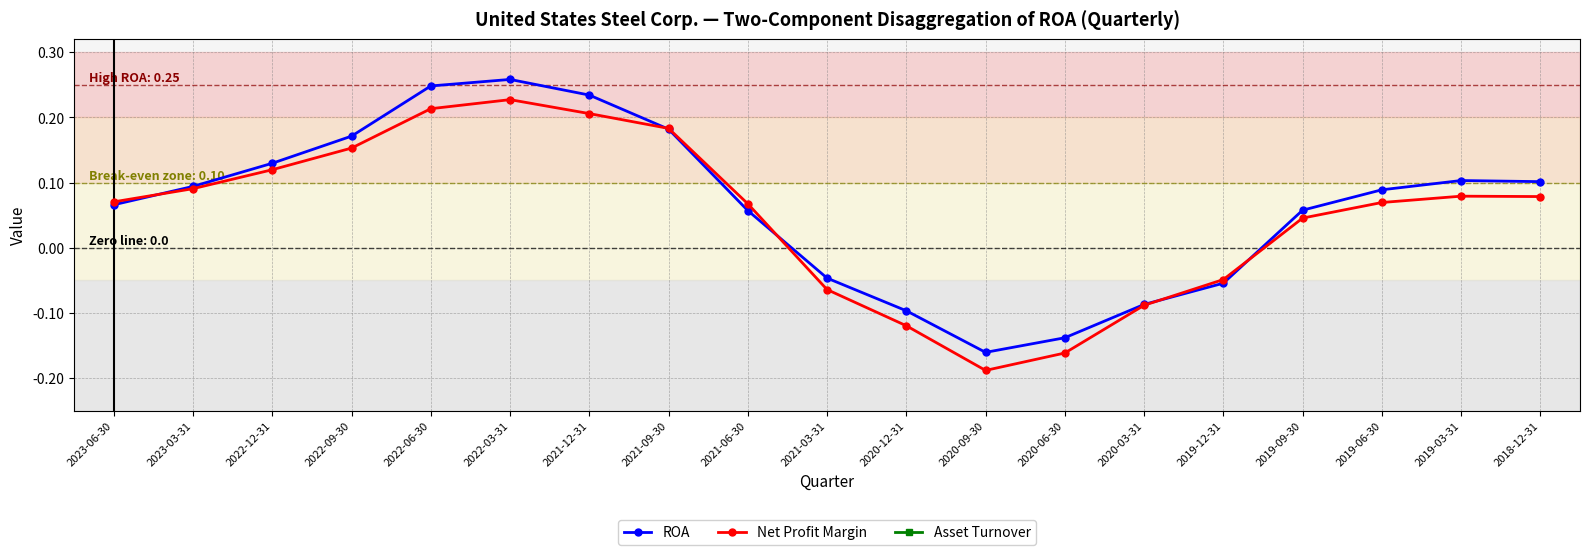

True or false: Net Profit Margin and Asset Turnover intersect in this chart.

False